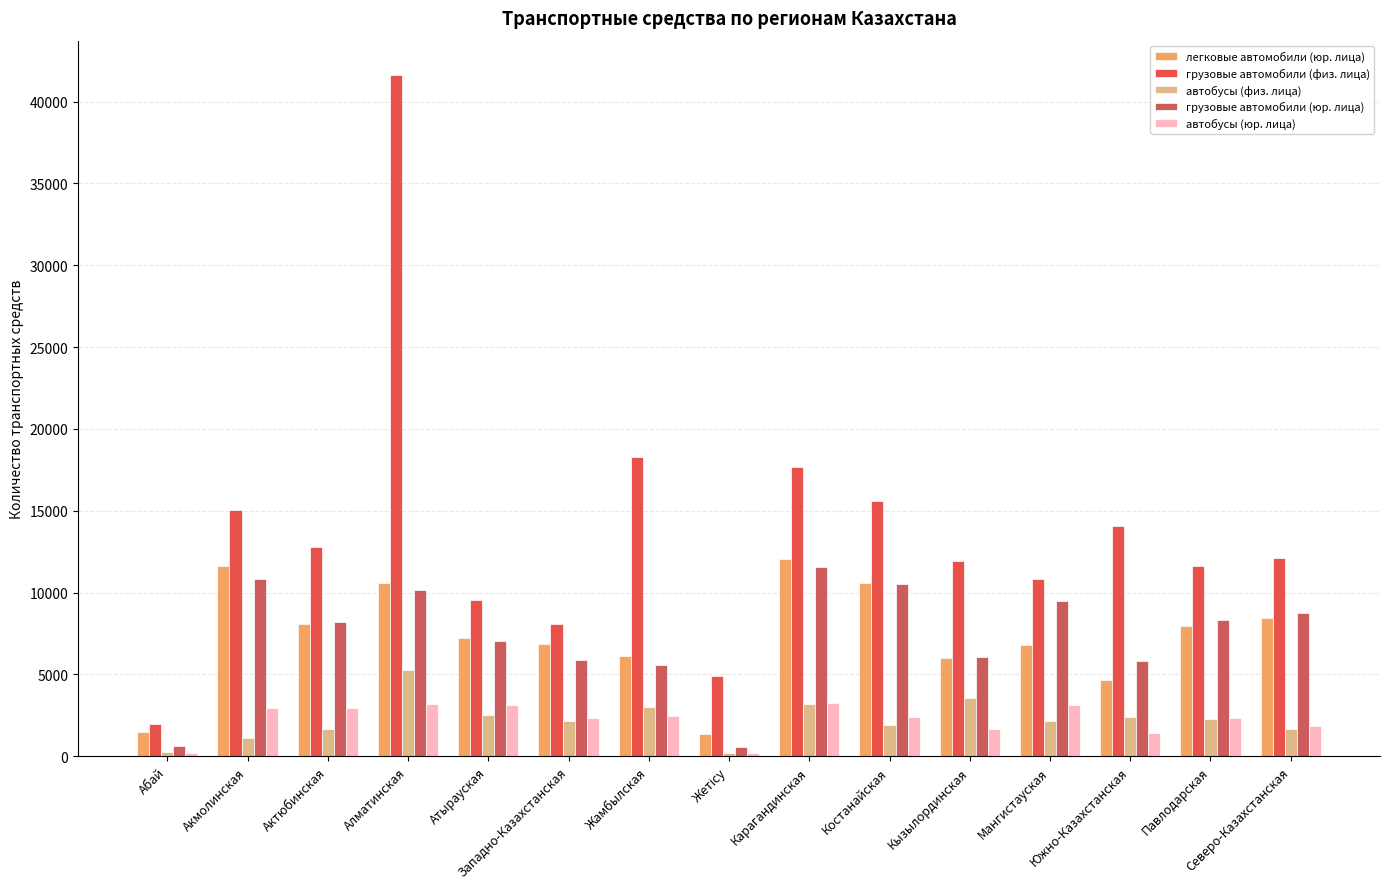

How many categories are shown in the chart?

15